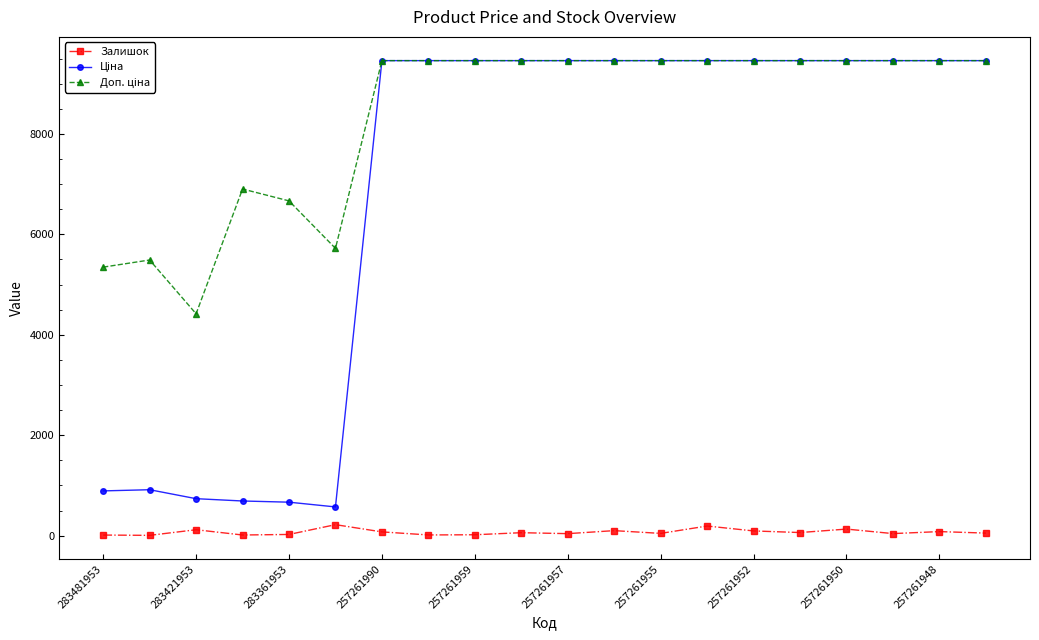

What is the greatest value displayed?

9458.9